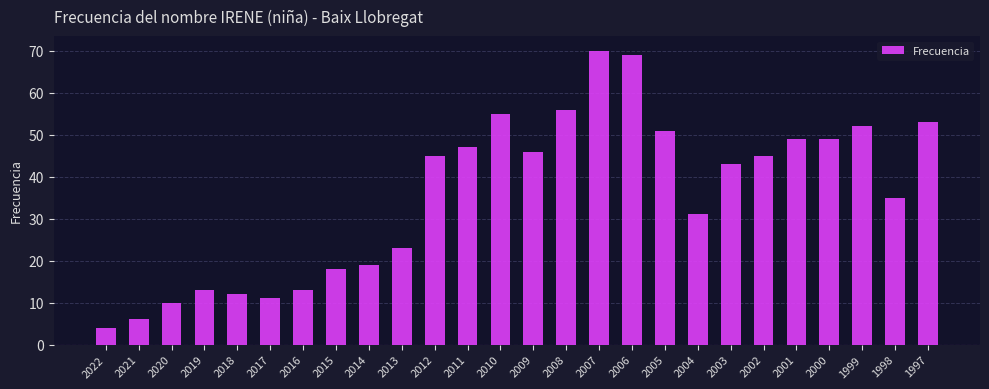

Reading left to right, extract all data points from this chart.

2022=4	2021=6	2020=10	2019=13	2018=12	2017=11	2016=13	2015=18	2014=19	2013=23	2012=45	2011=47	2010=55	2009=46	2008=56	2007=70	2006=69	2005=51	2004=31	2003=43	2002=45	2001=49	2000=49	1999=52	1998=35	1997=53